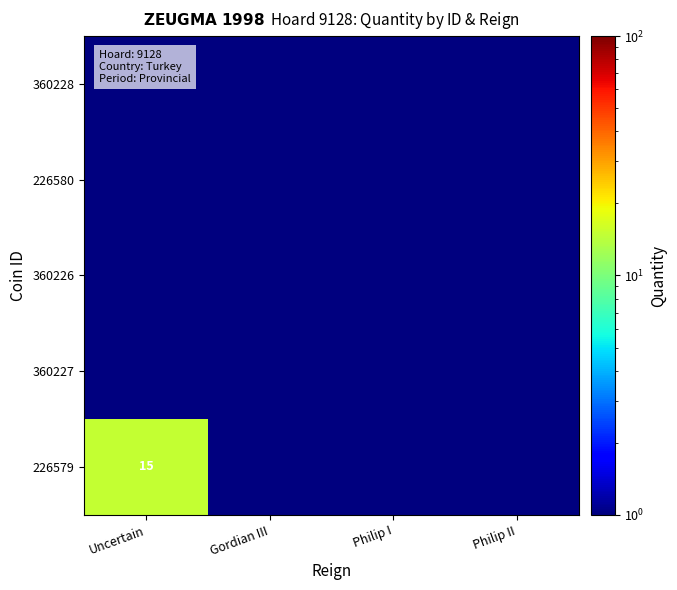

True or false: 226579 has a value of 15.0 at Uncertain.

True